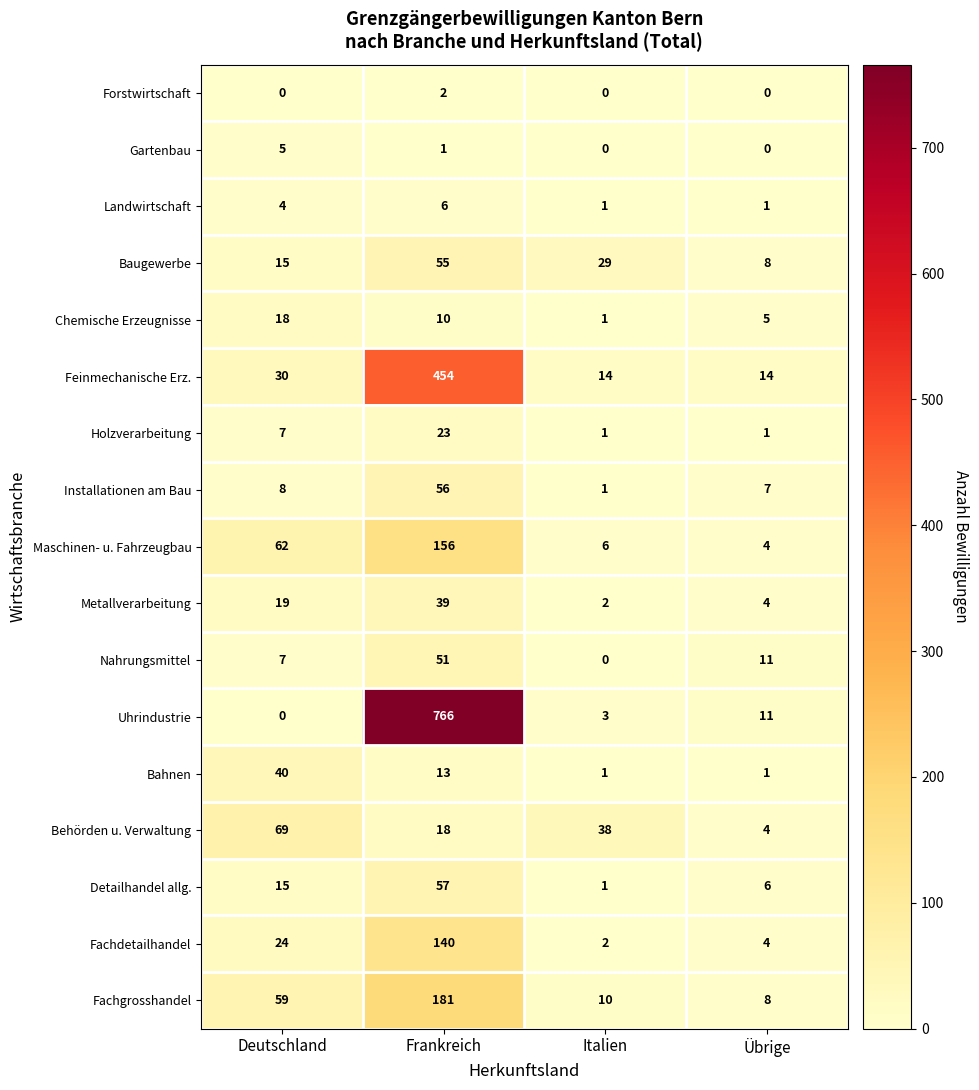

Where does the Chemische Erzeugnisse series first go above 10?

Deutschland